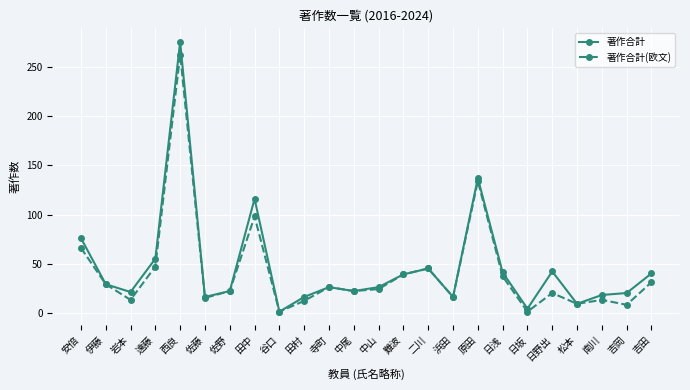

At how many categories does at least one series exceed 88?

3